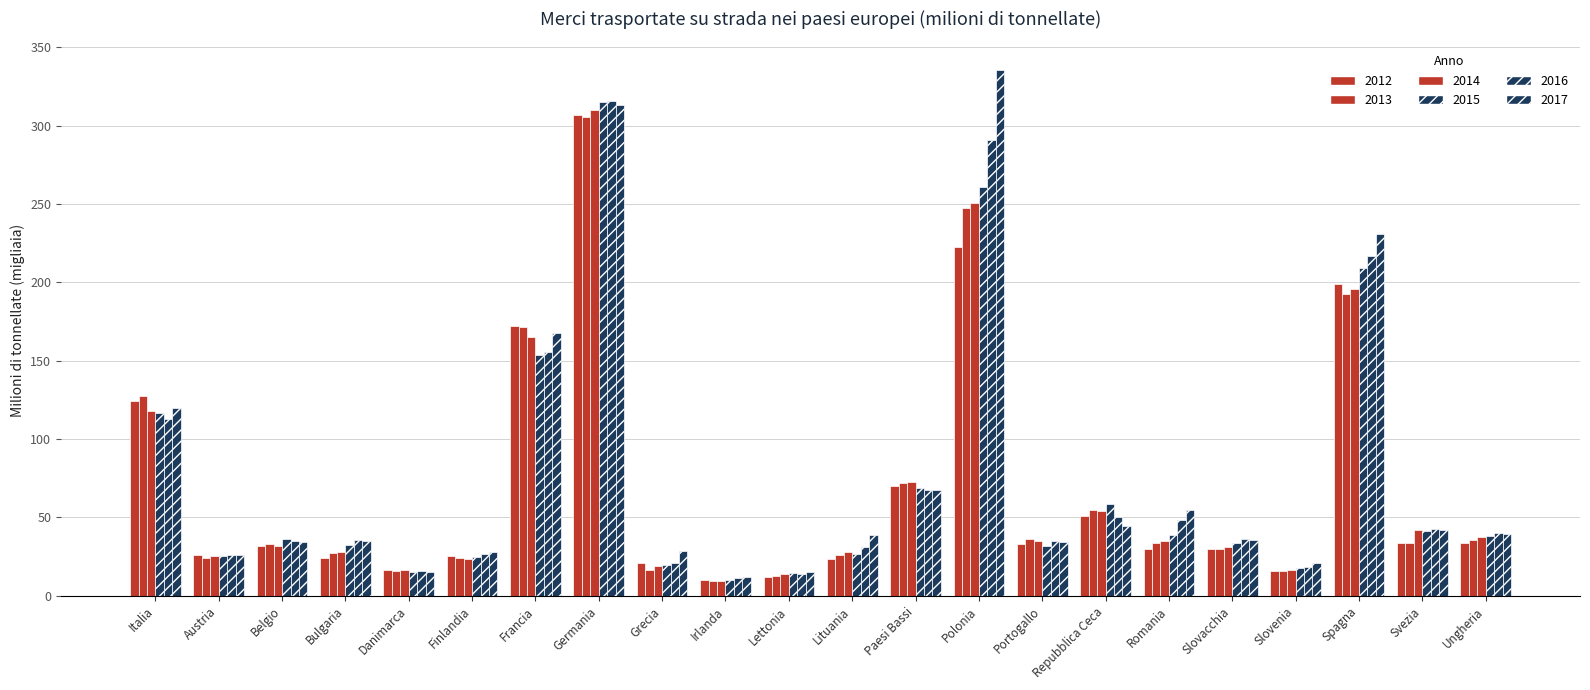

How many categories are shown in the chart?

22